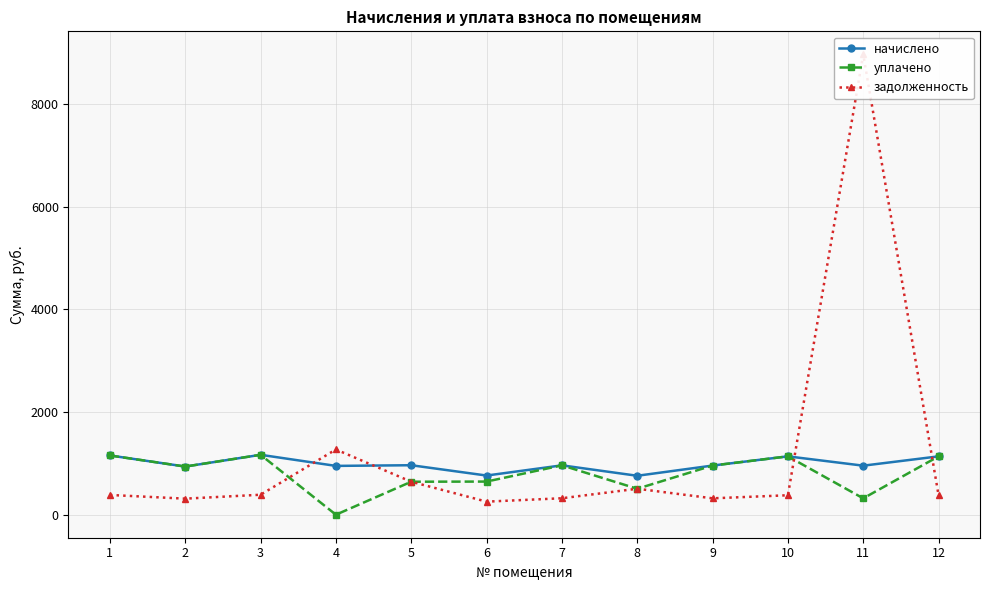

What is the total value across all series at 6?

1661.8